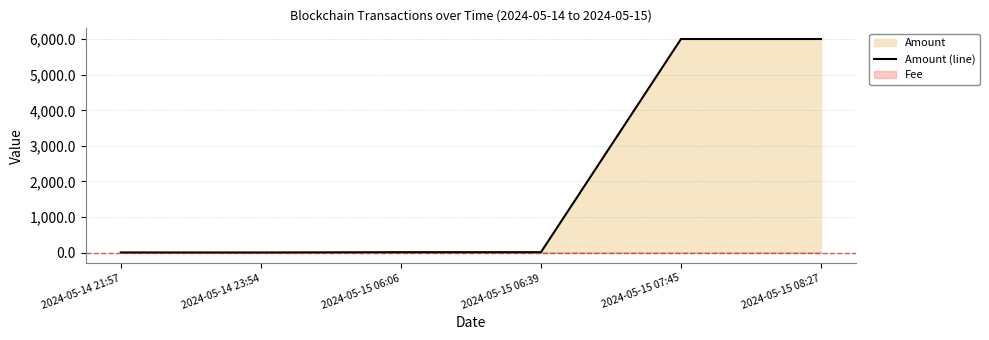

Reading left to right, transcribe all the data shown in this chart.

2.0	1.0	9.3	9.3	6006.6	6006.5